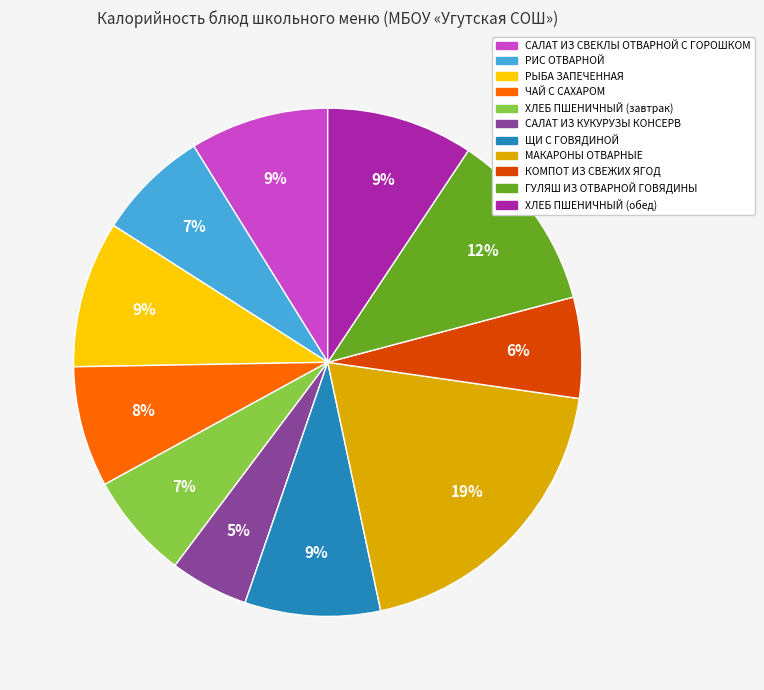

Is it true that ХЛЕБ ПШЕНИЧНЫЙ (обед) is 23% of the pie?

False